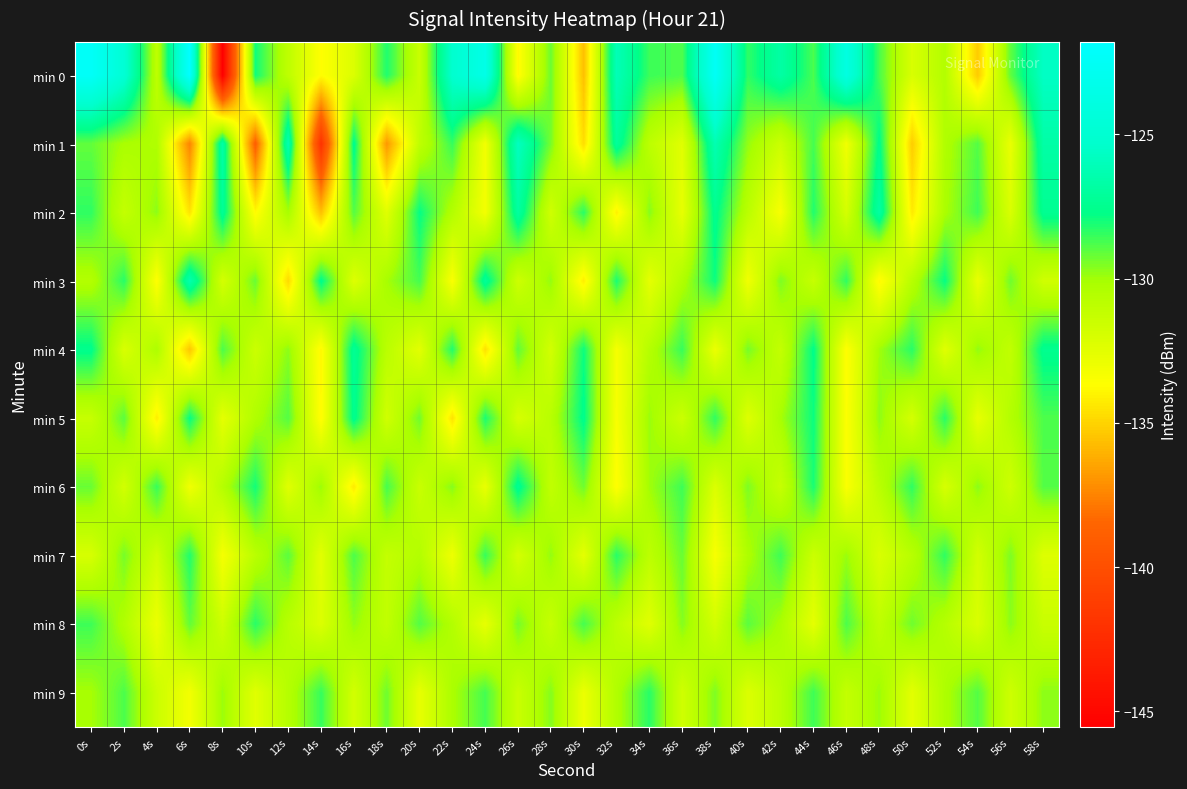

How many series are shown in this chart?

10